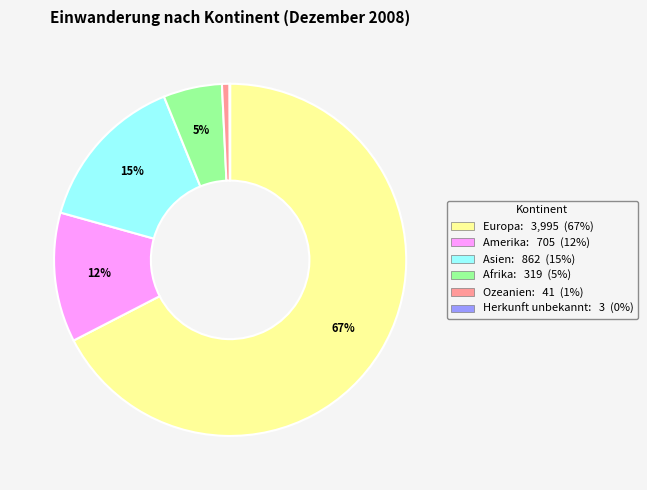

Between Amerika and Afrika, which is larger?

Amerika